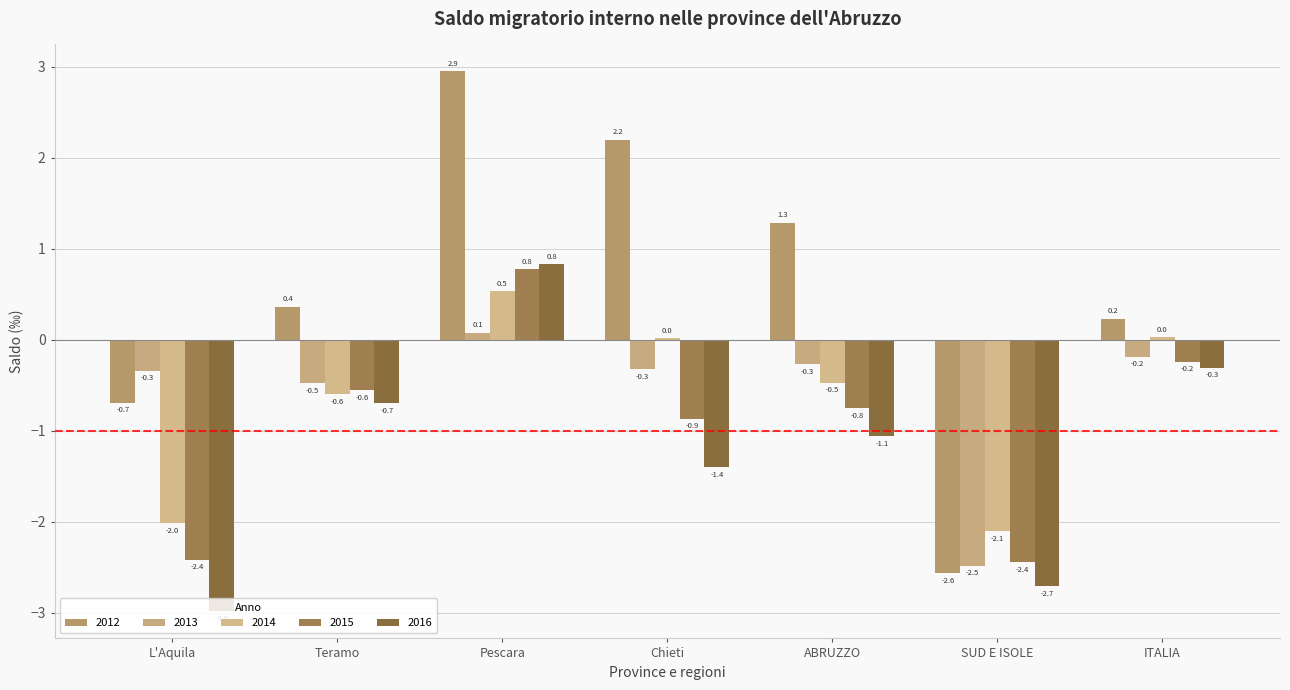

How many data points in 2014 are above 0?

3